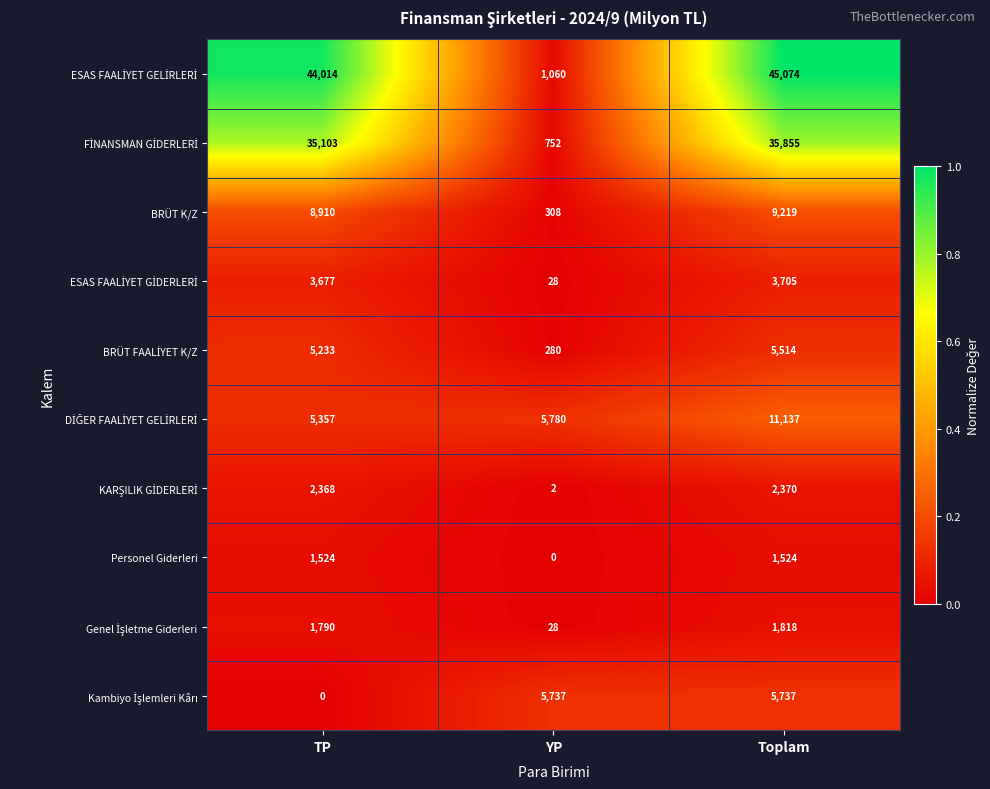

What is the sum of the BRÜT K/Z values at YP and TP?

9218